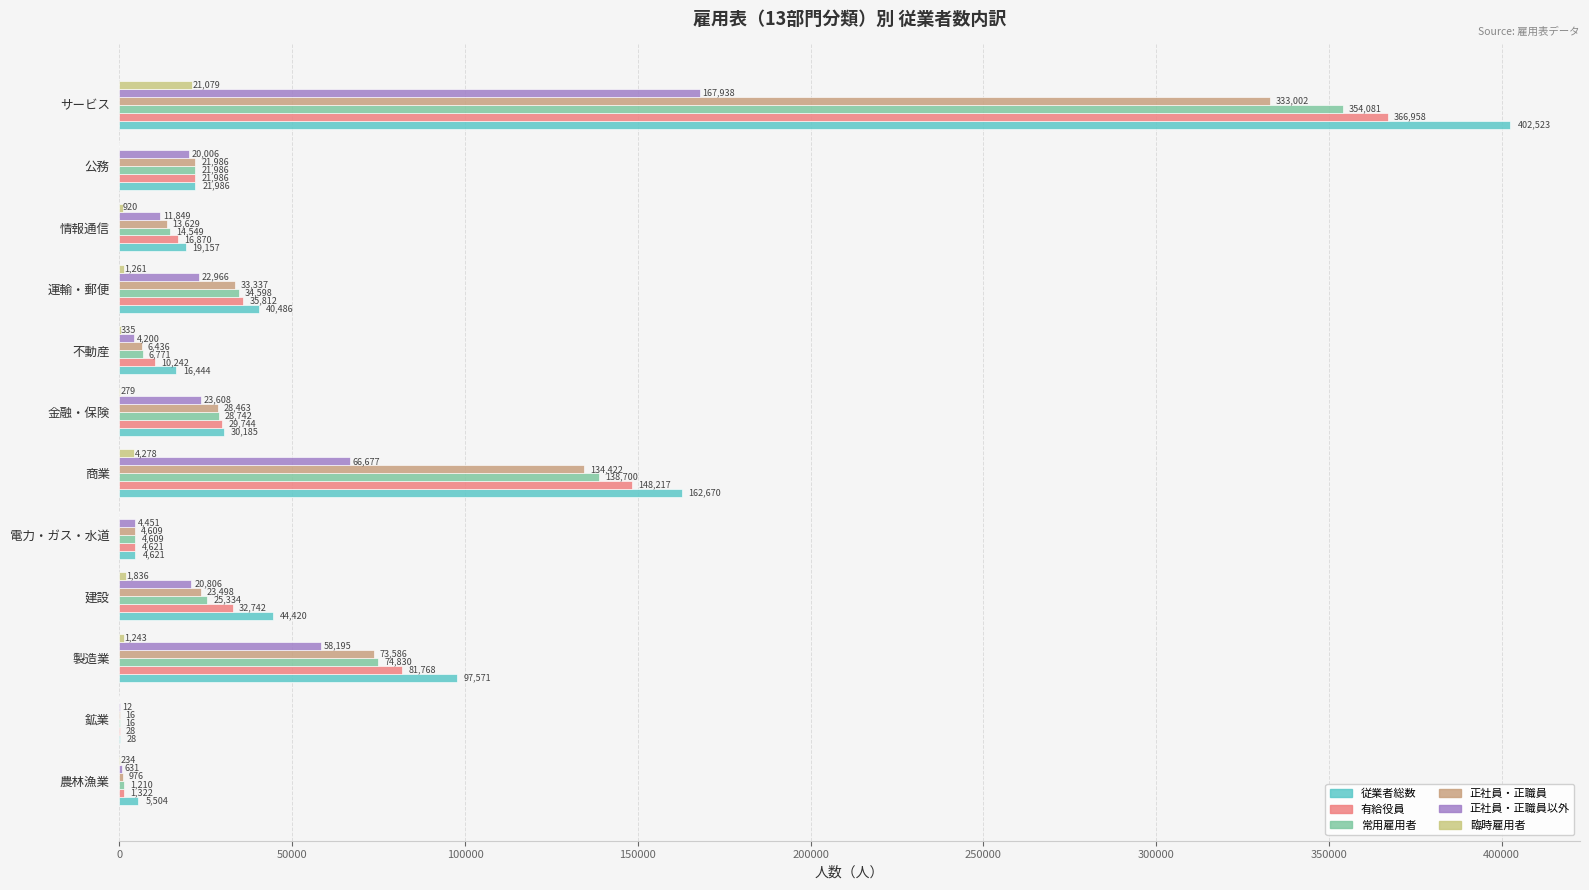

How many positive values does the 臨時雇用者 series have?

9